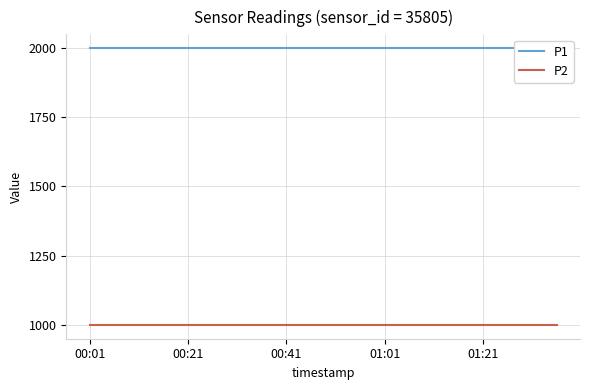

What is the smallest value displayed?

999.9